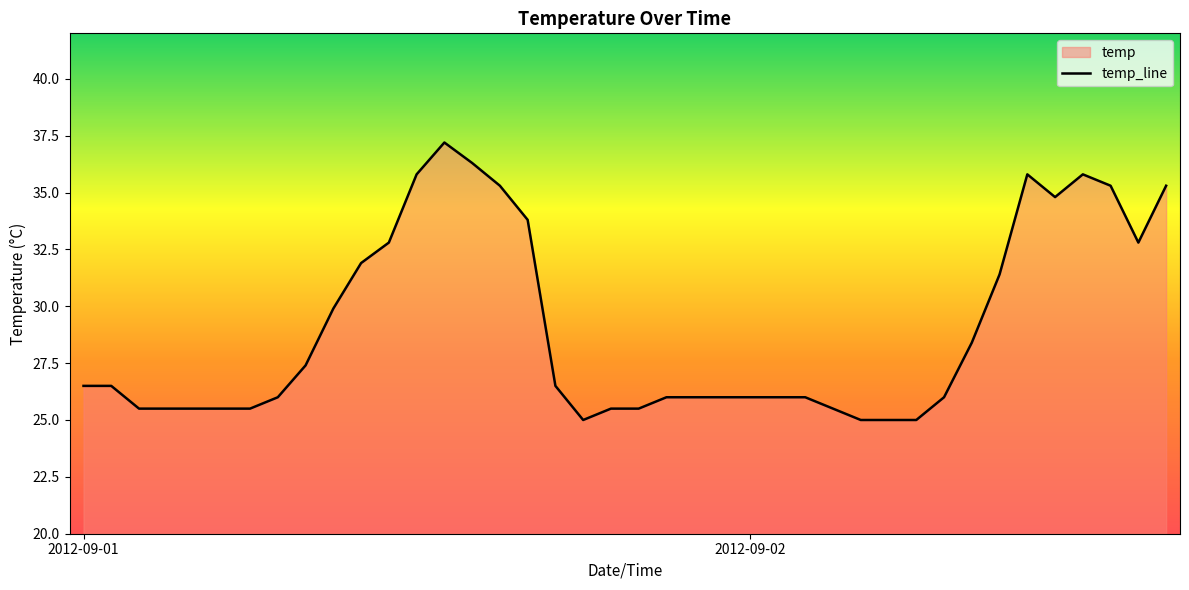

What is the average value?

29.0